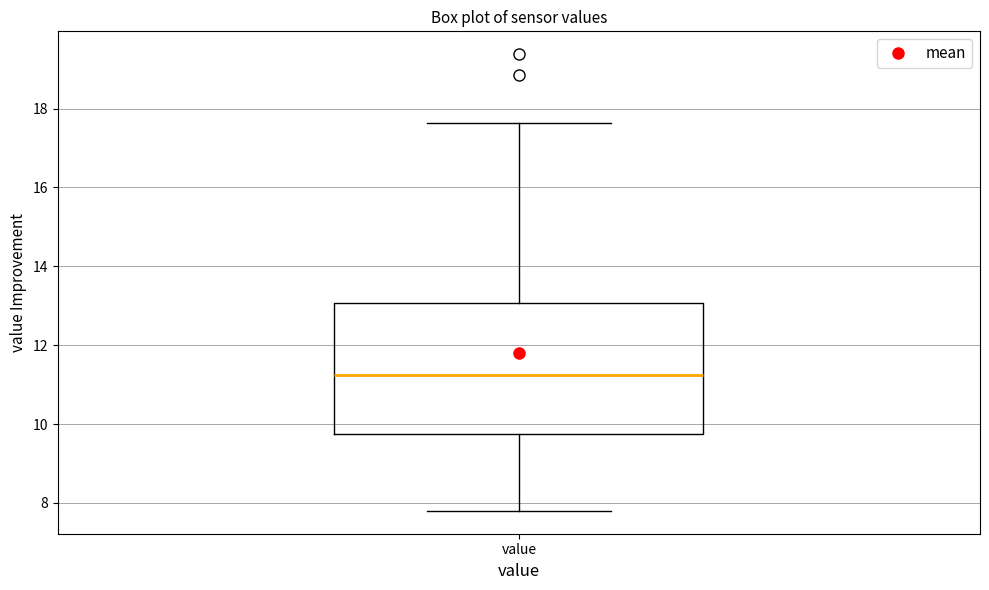

Where is the upper edge of the box for value on the y-axis? The values are not printed on the chart, so give them approximately, as read against the axis.

13.0